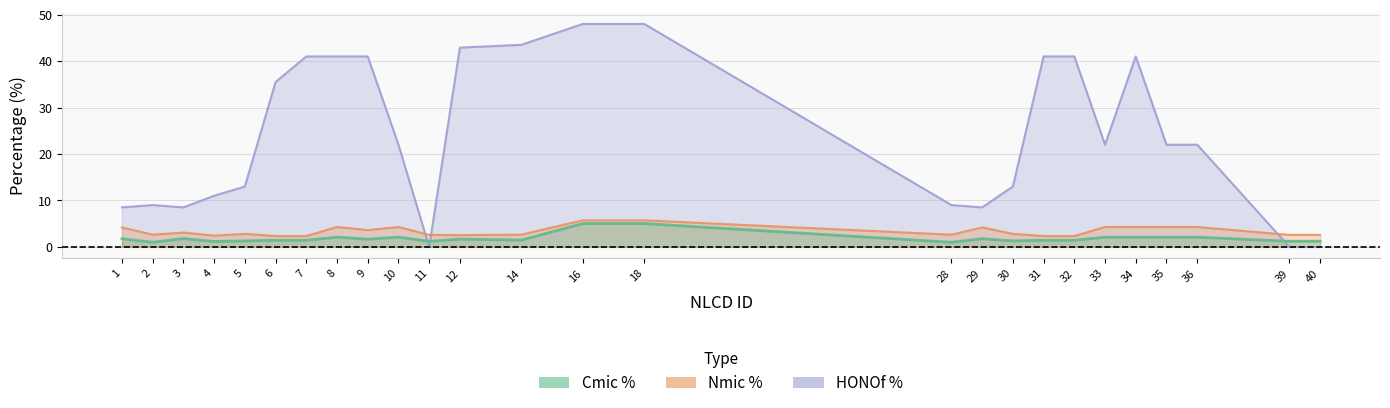

What is the difference between the second highest and second lowest values in the Nmic % series?

3.4